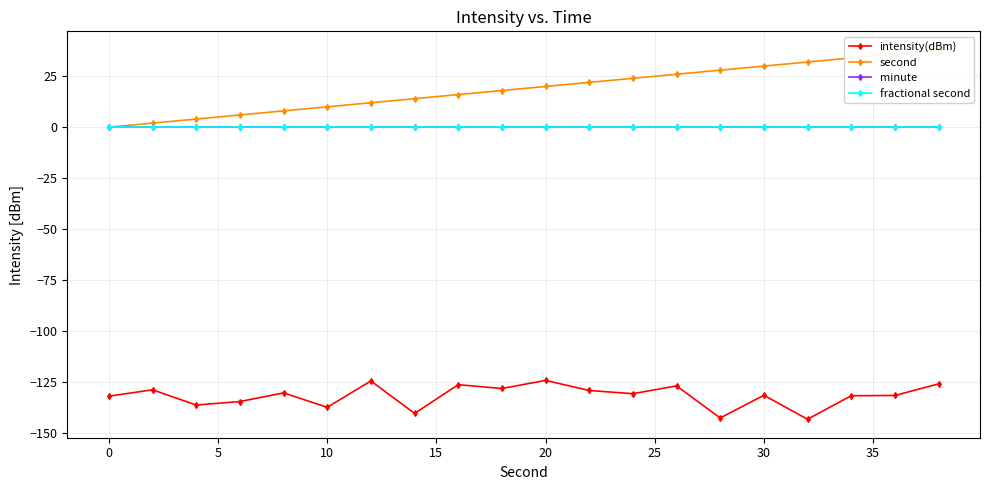

How many data points in intensity(dBm) are less than -130?

12